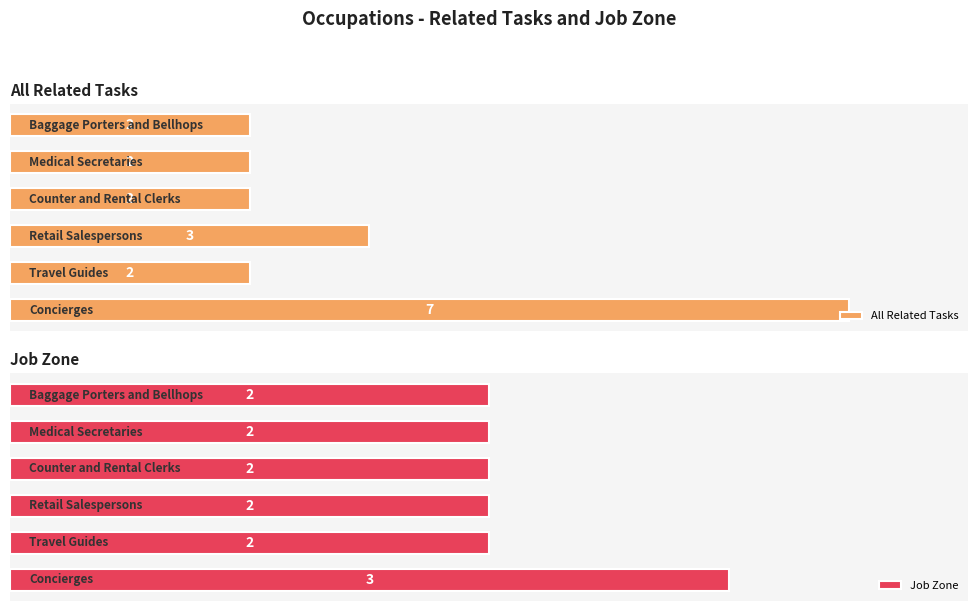

Reading left to right, list all the values displayed in this chart.

All Related Tasks: 0=7	1=2	2=3	3=2	4=2	5=2
Job Zone: 0=3	1=2	2=2	3=2	4=2	5=2